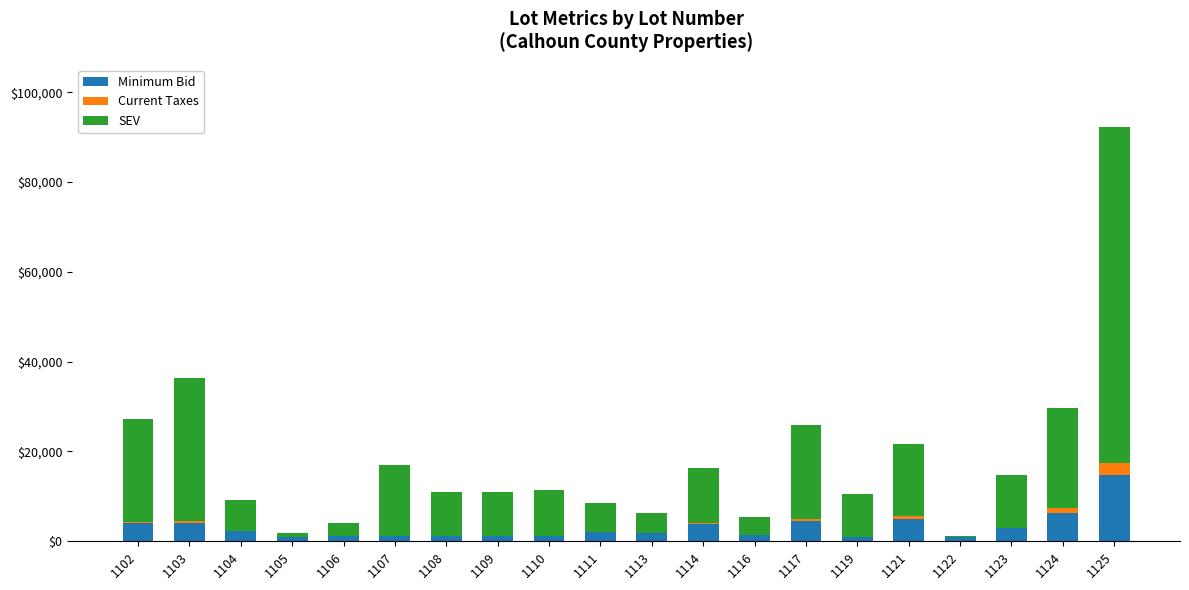

At which category is the sum across all series the highest?

1125